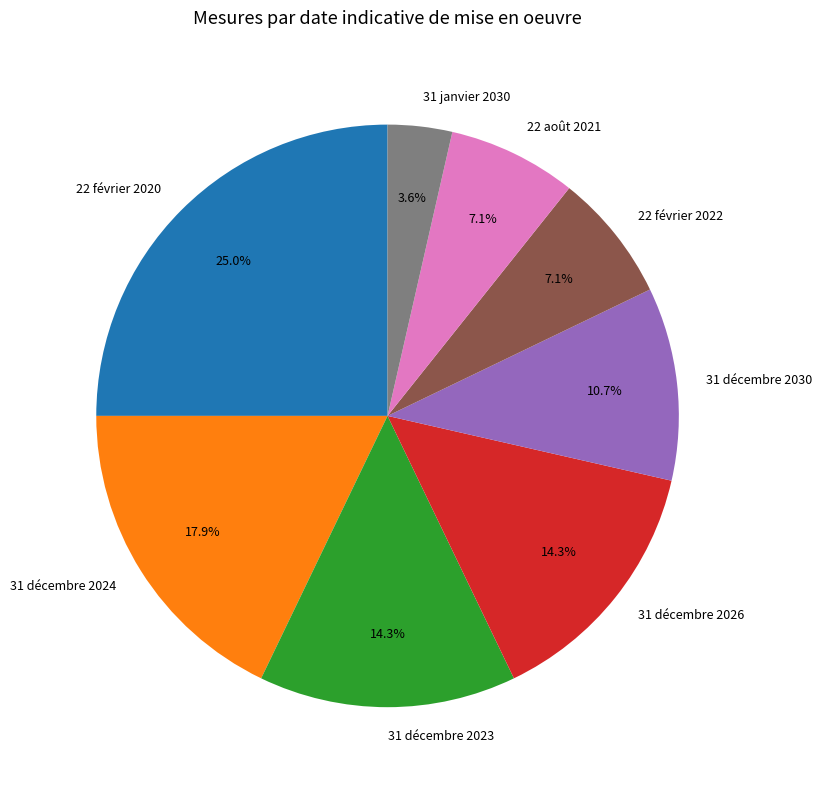

True or false: 22 février 2022 accounts for 7% of the total.

True